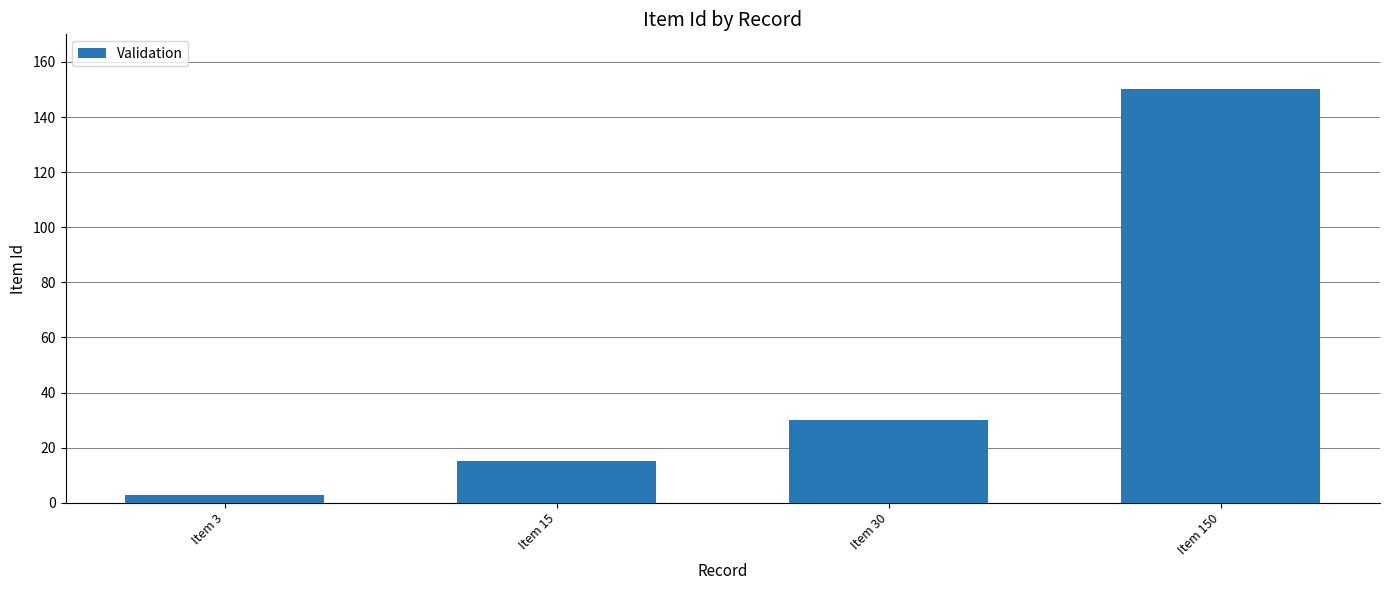

How many categories are shown in the chart?

4